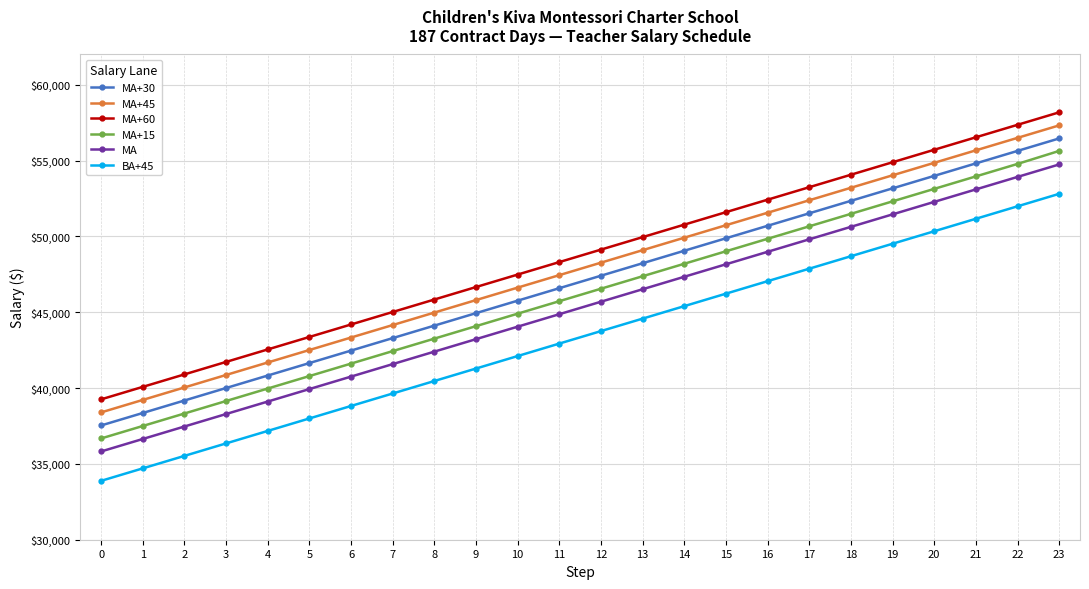

At which label does MA+30 reach its peak?

23